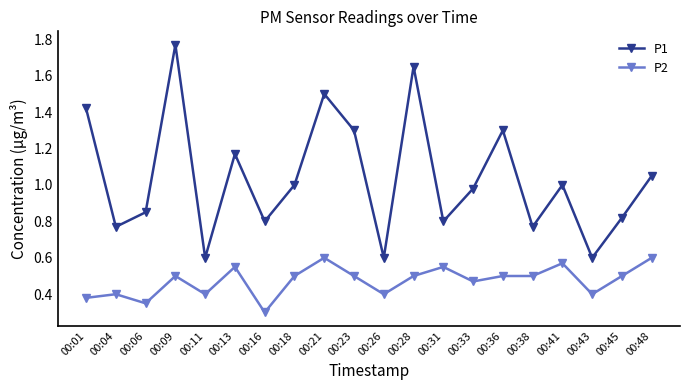

Which category has the highest value across all series?

00:09